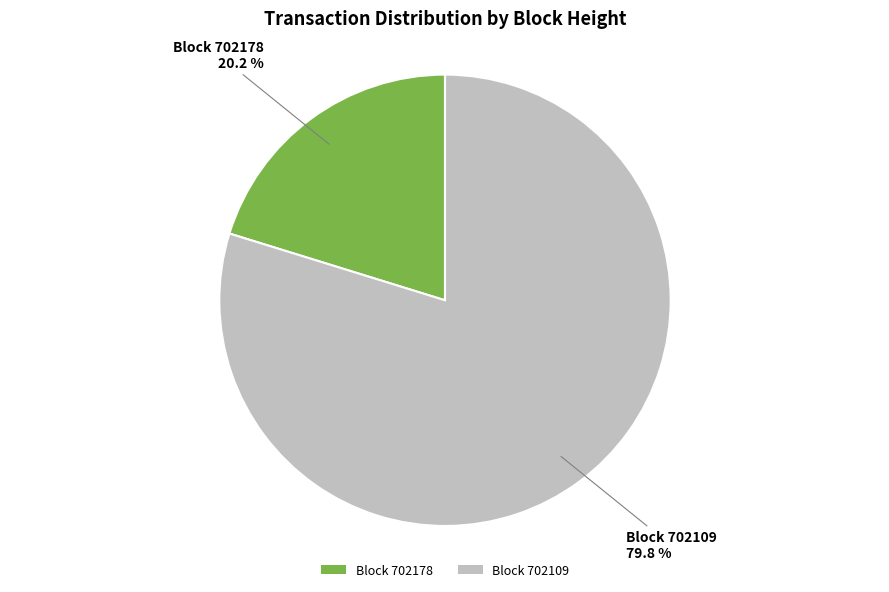

What percentage is NOT represented by Block 702178?

79.8%